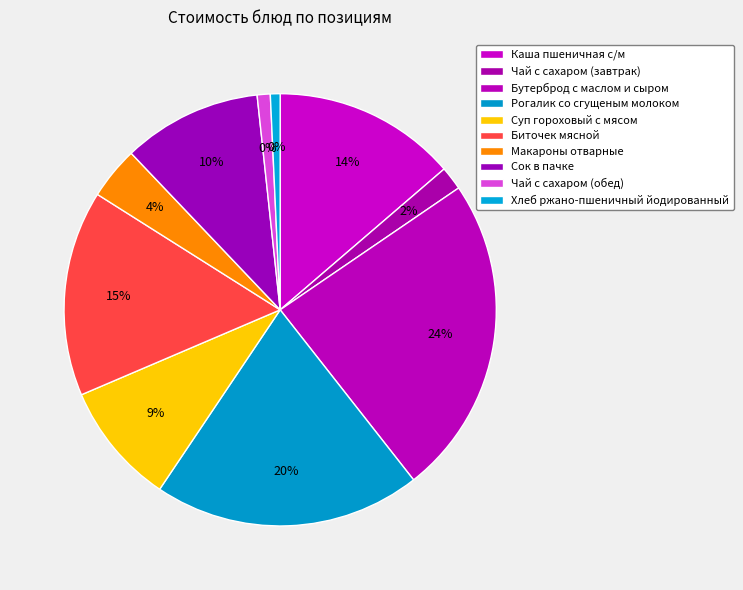

To the nearest percent, what is the average slice percentage?

10%